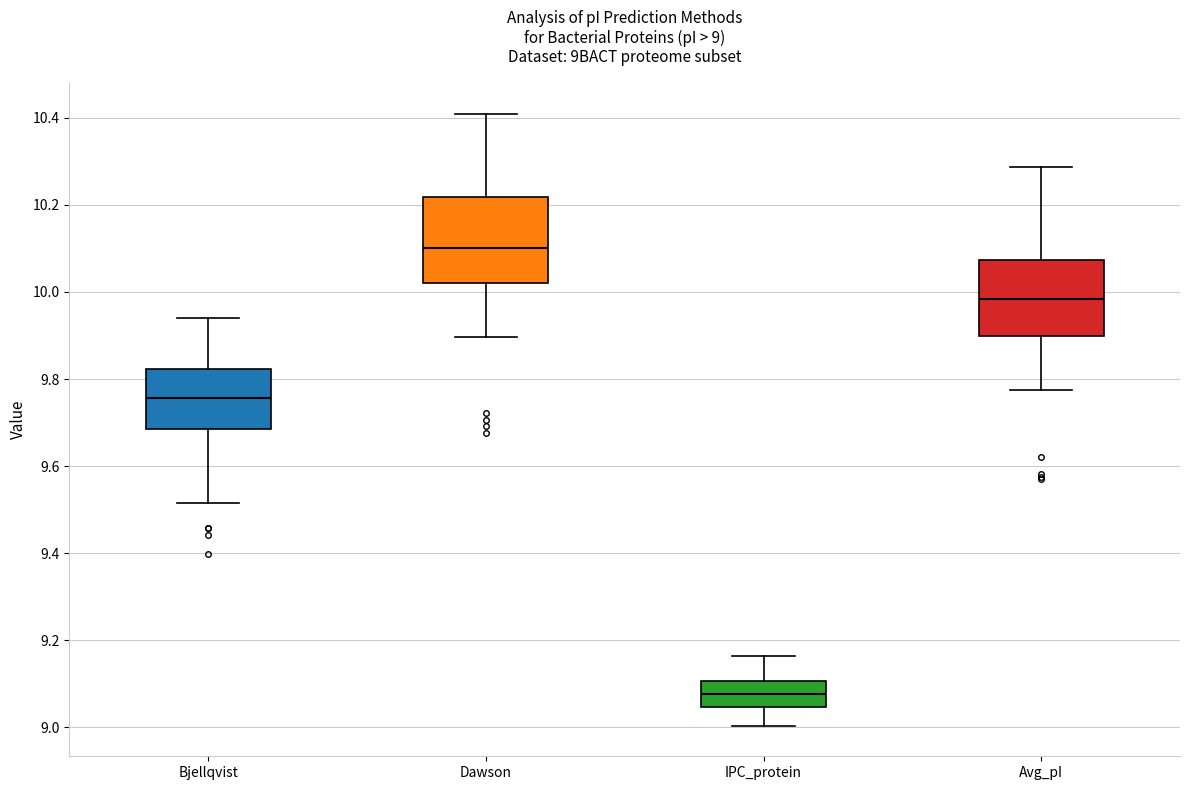

Which box has the highest median line?

Dawson